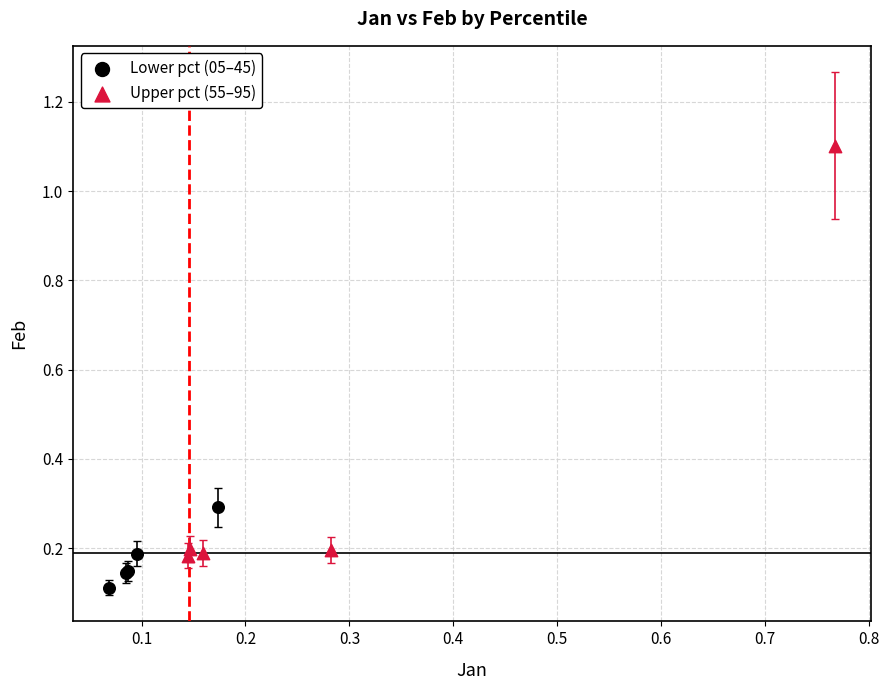

Which series has the largest Y range (max minus min)?

Upper pct (55–95)